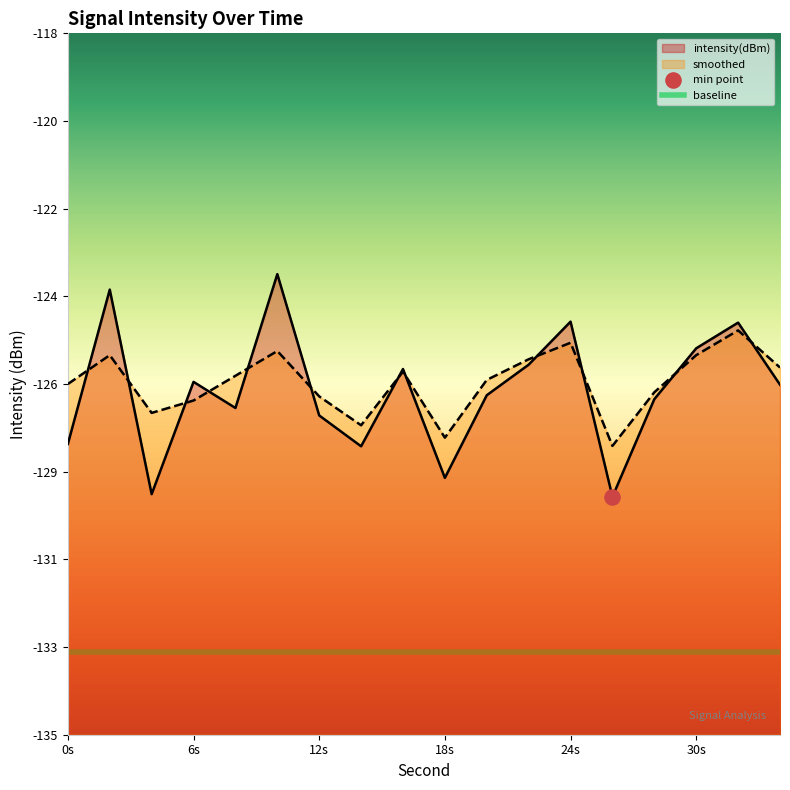

What is the total value across all series at 4?

-256.4